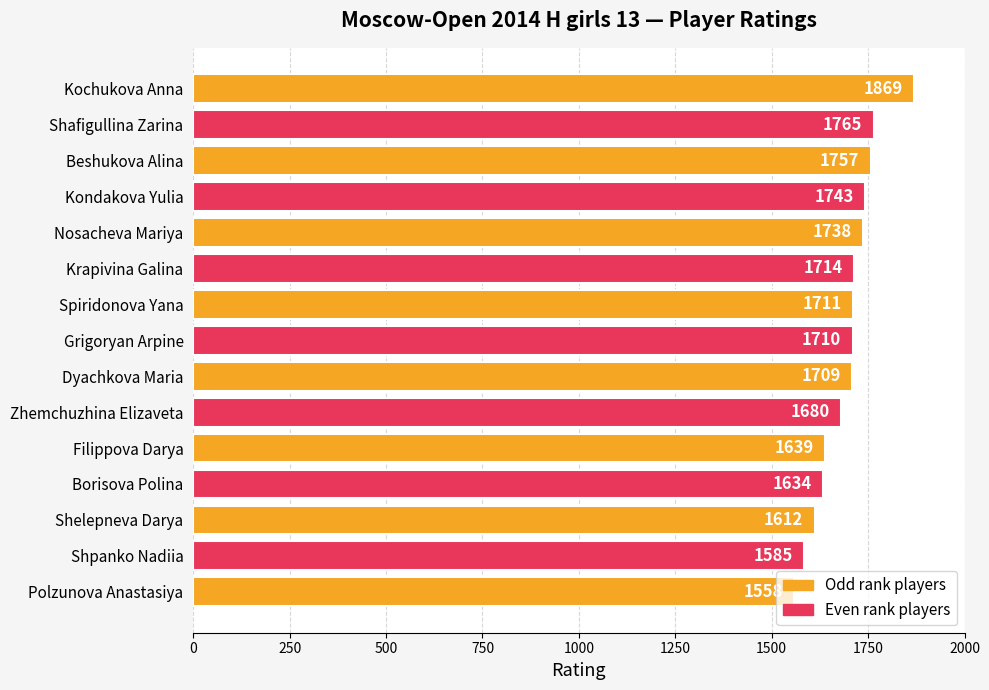

The value at Kochukova Anna is 1869. True or false?

True